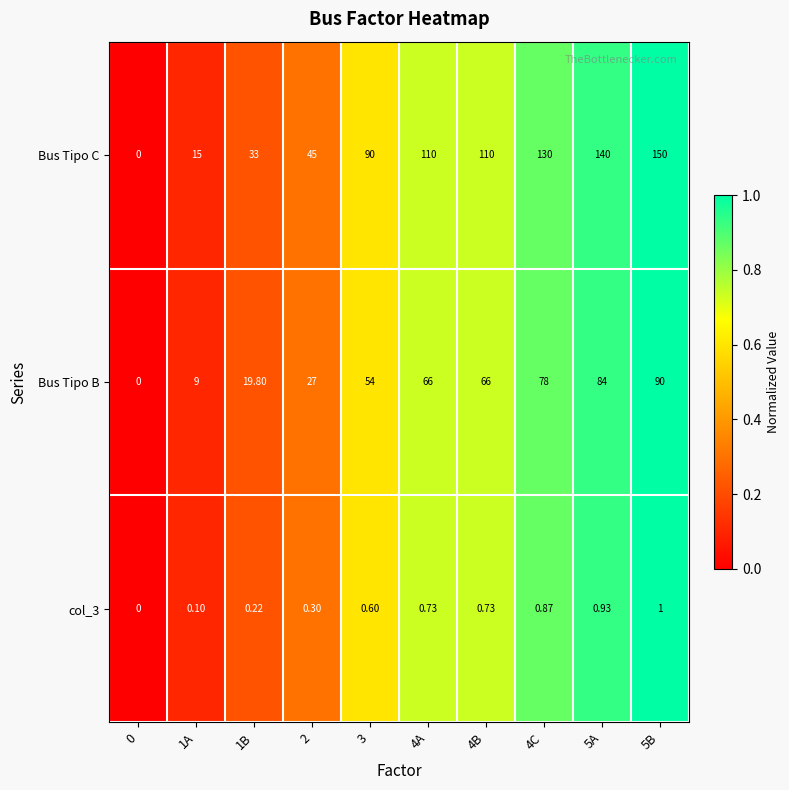

Which series changed the most between 2 and 4B?

Bus Tipo C